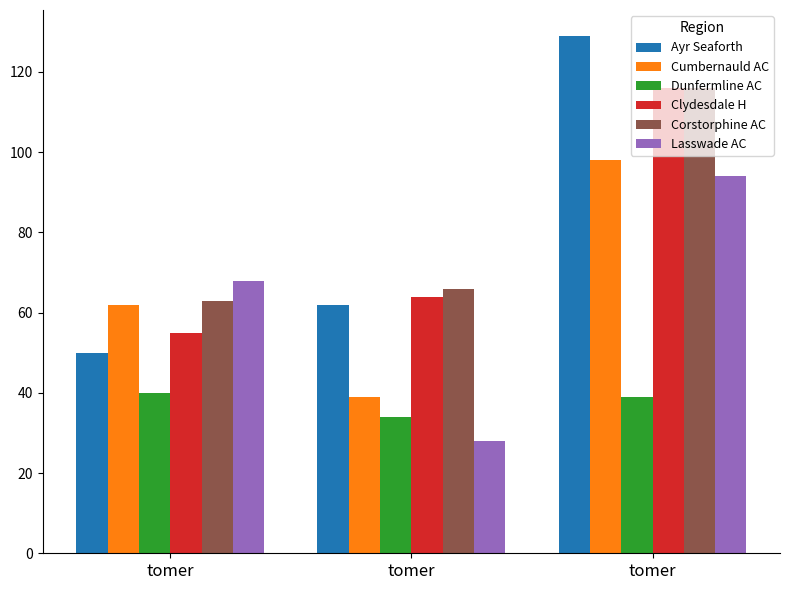

Rank the categories by Clydesdale H value from highest to lowest.

tomer, tomer, tomer